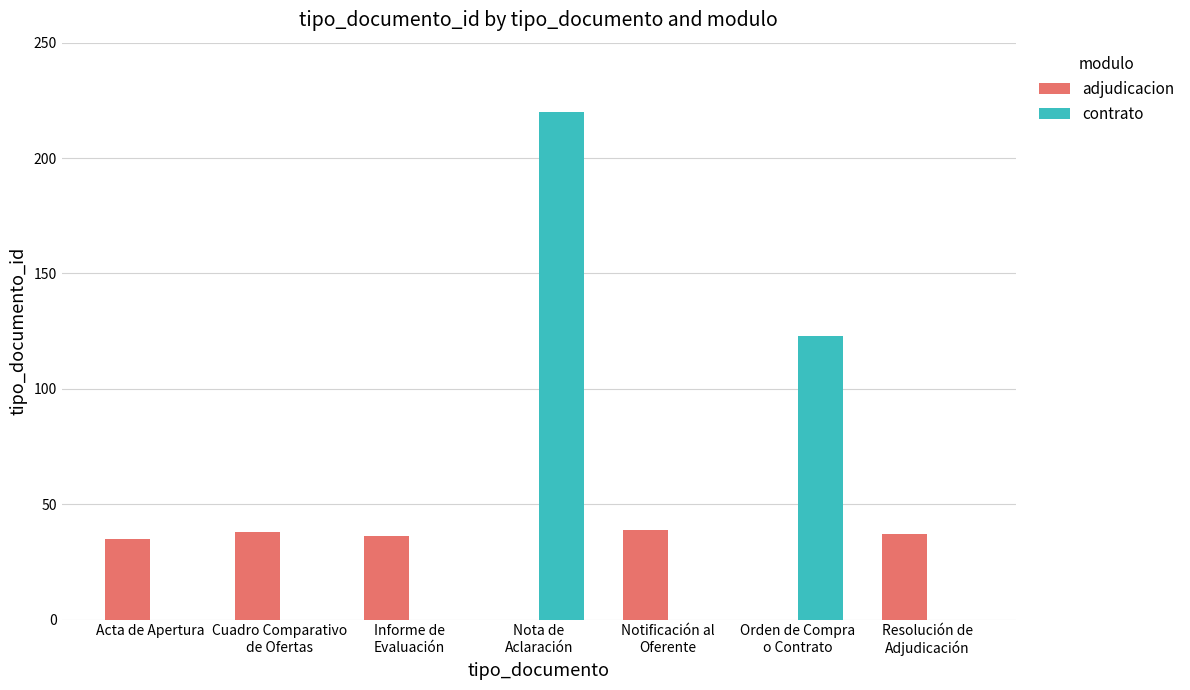

Which series has the largest total across all categories?

contrato